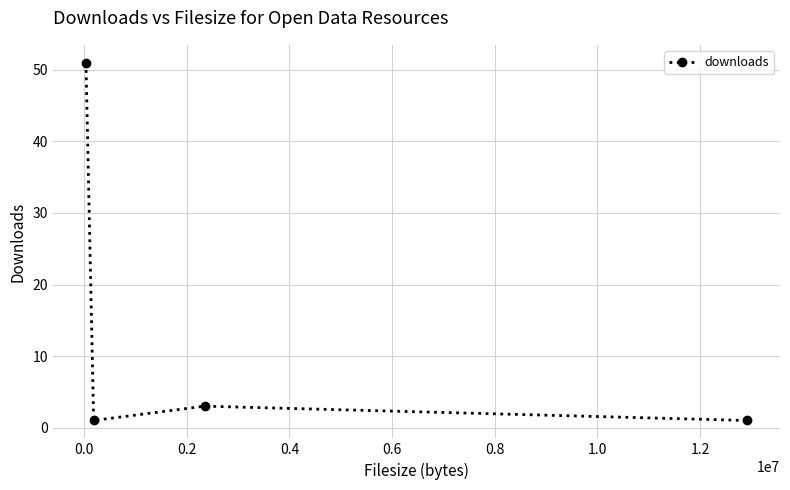

What is the difference between the maximum and minimum values?

50